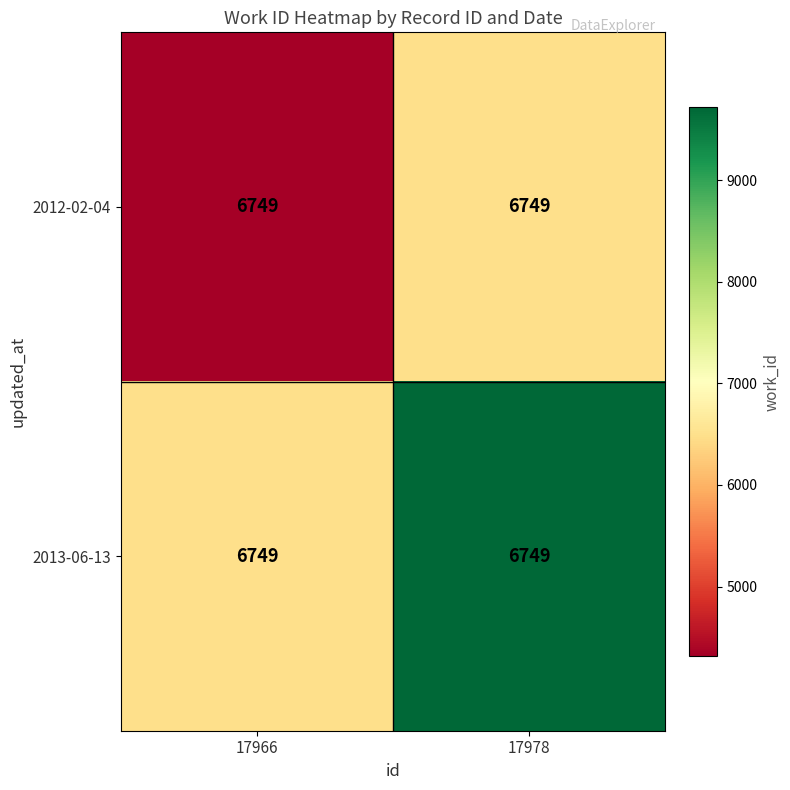

Is it true that 2013-06-13 equals 2059.8 at 17978?

False